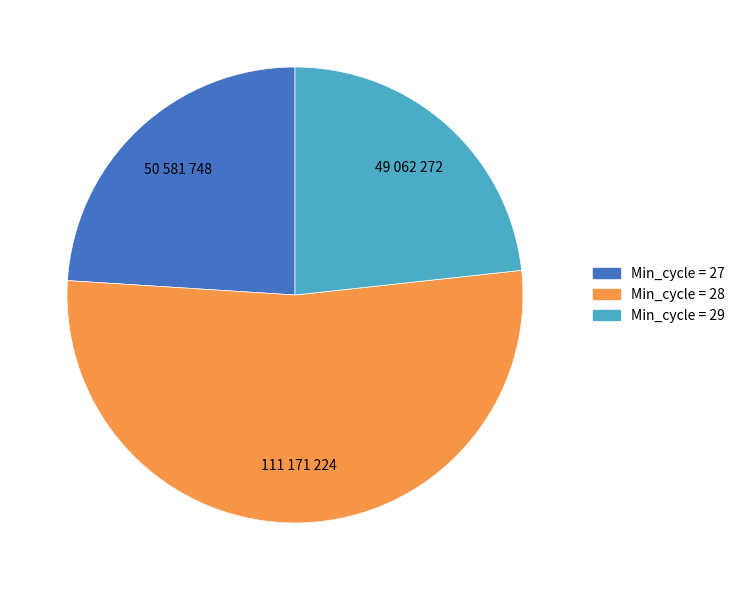

Is there a majority slice in this chart?

Yes